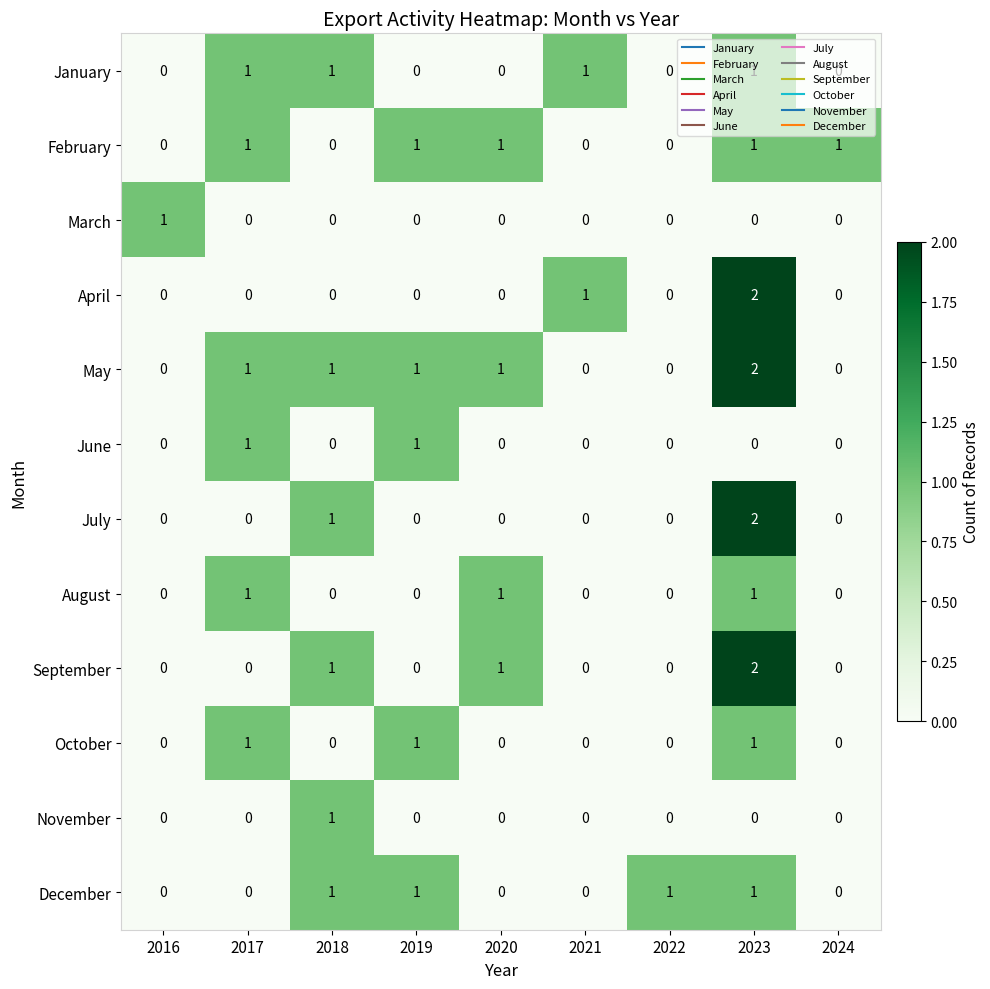

Count the May values in the range 0 to 1.

8